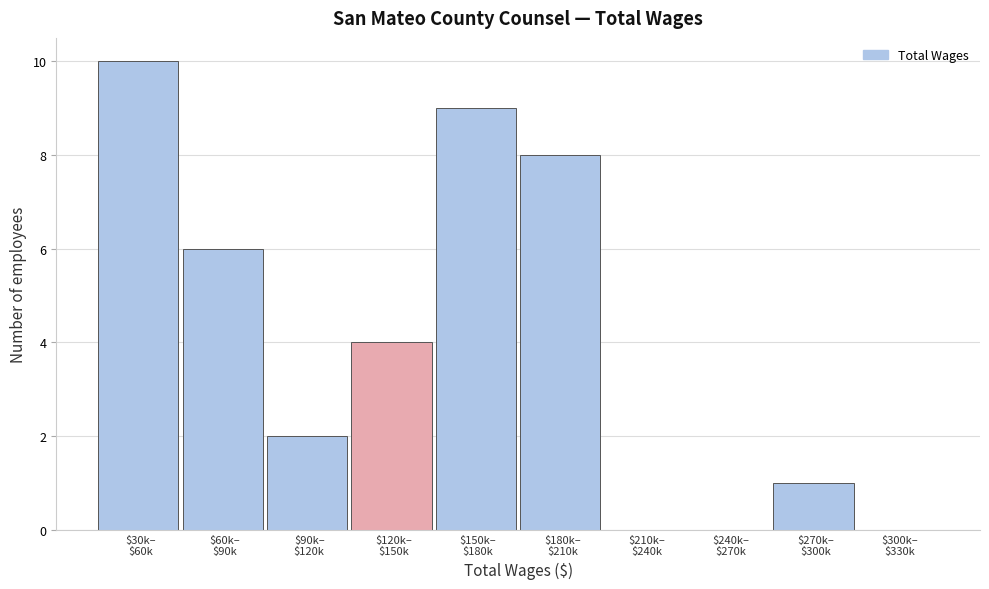

What is the sum of all values?

40